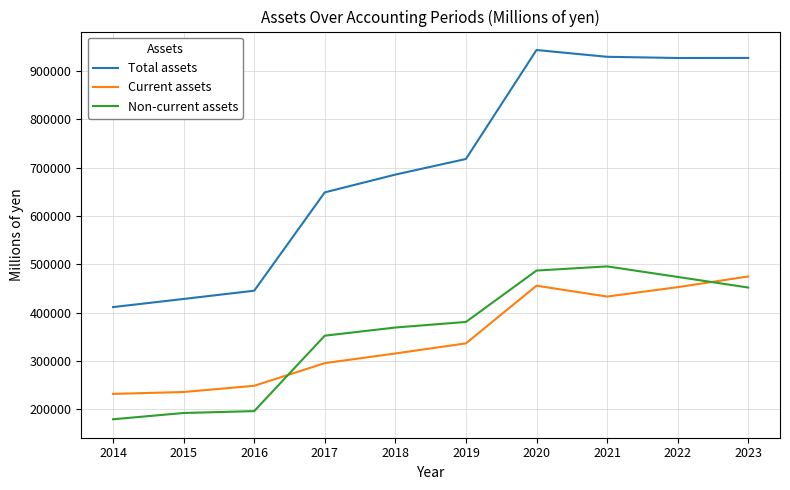

At 2016, list the series in order from largest to smallest.

Total assets, Current assets, Non-current assets